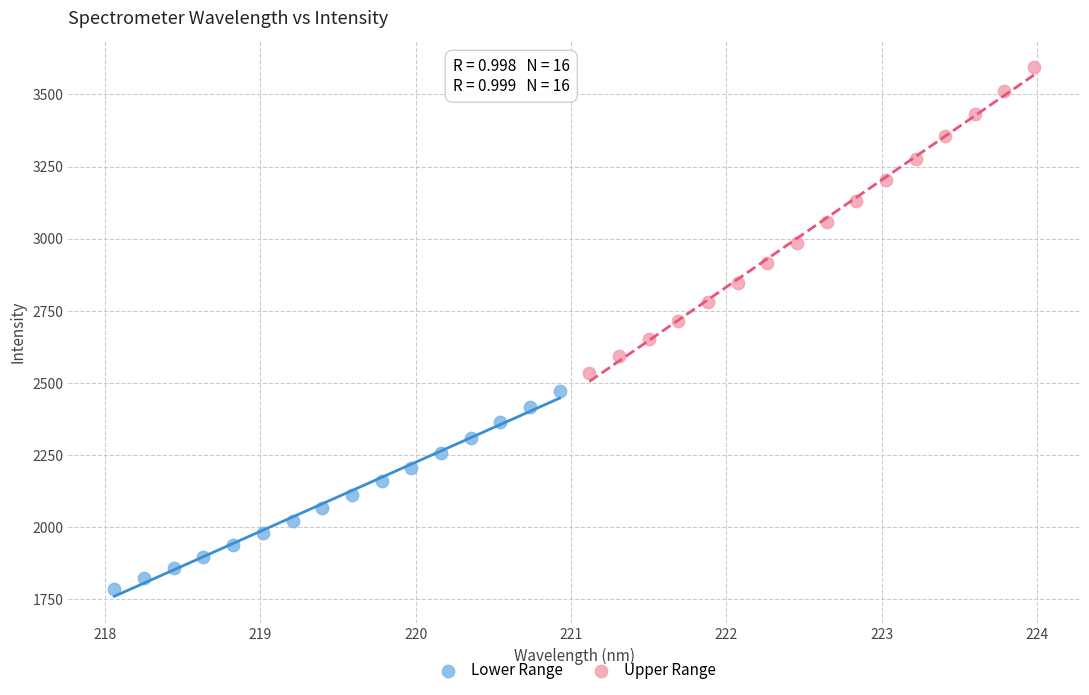

Which series contains the highest Y value?

Upper Range